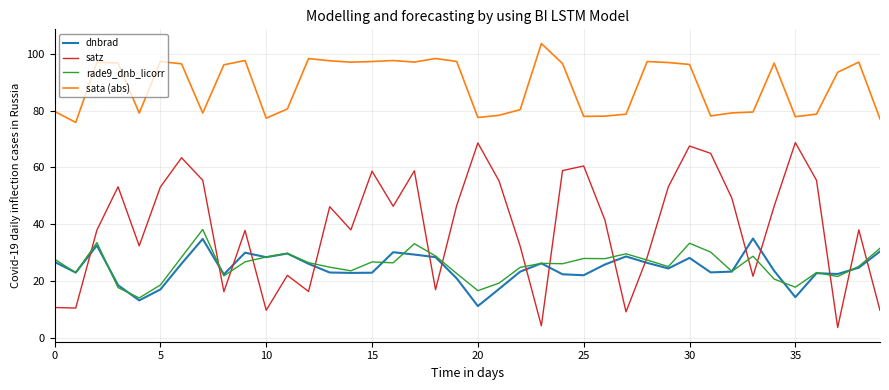

What is the greatest value displayed?

103.6